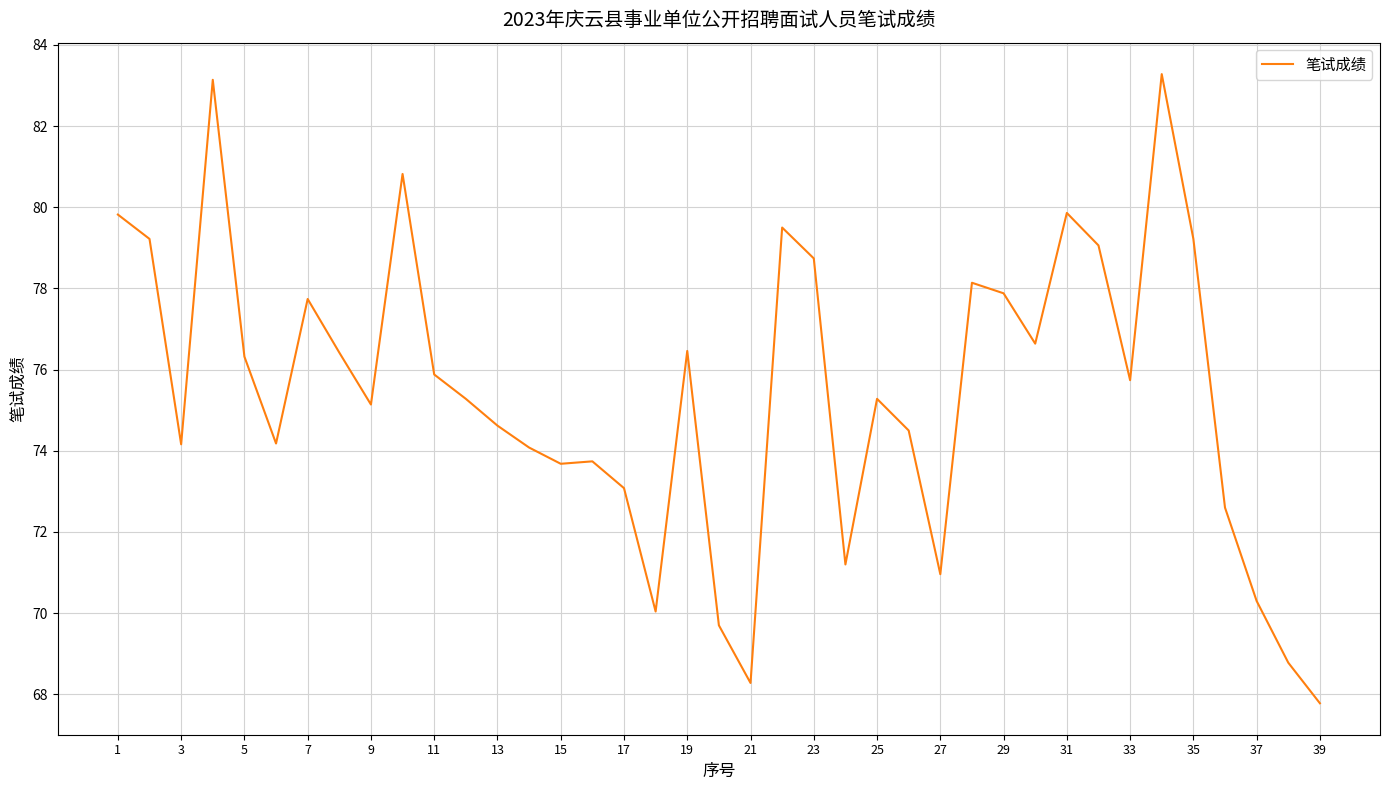

What is the minimum value shown in the chart?

67.8